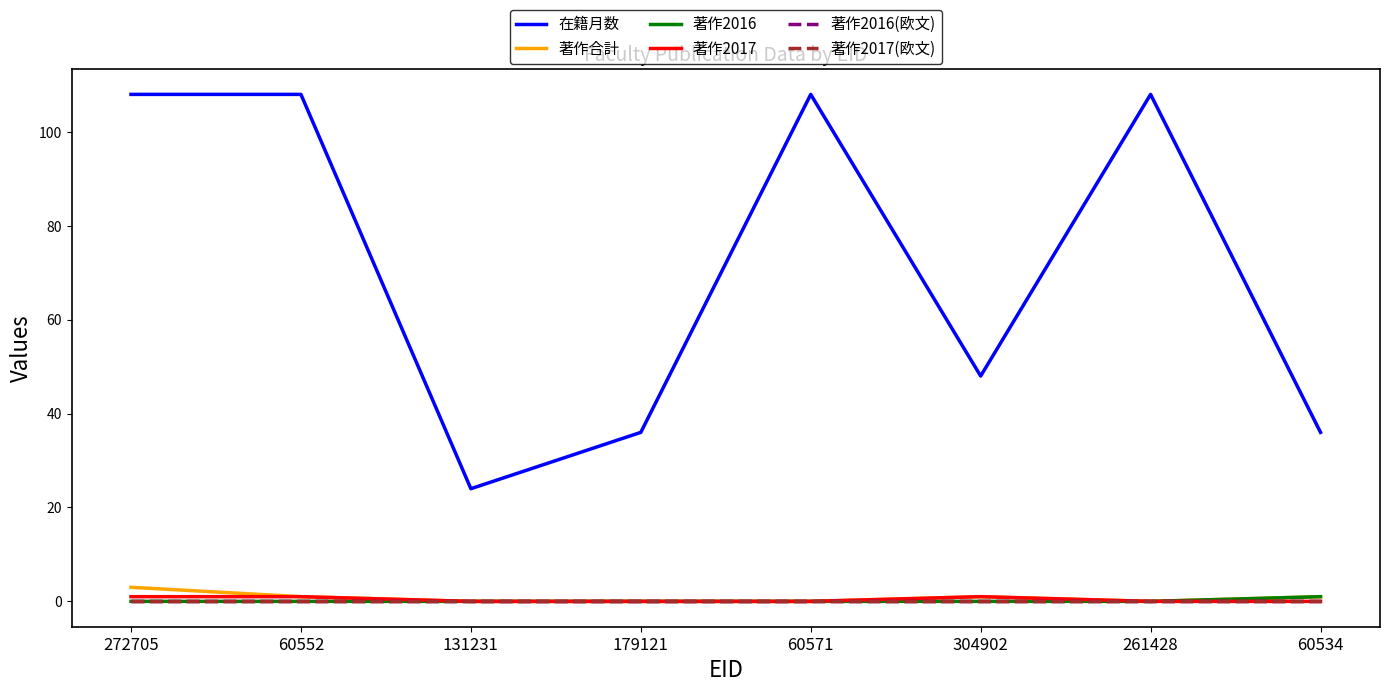

How many lines are shown in the chart?

6